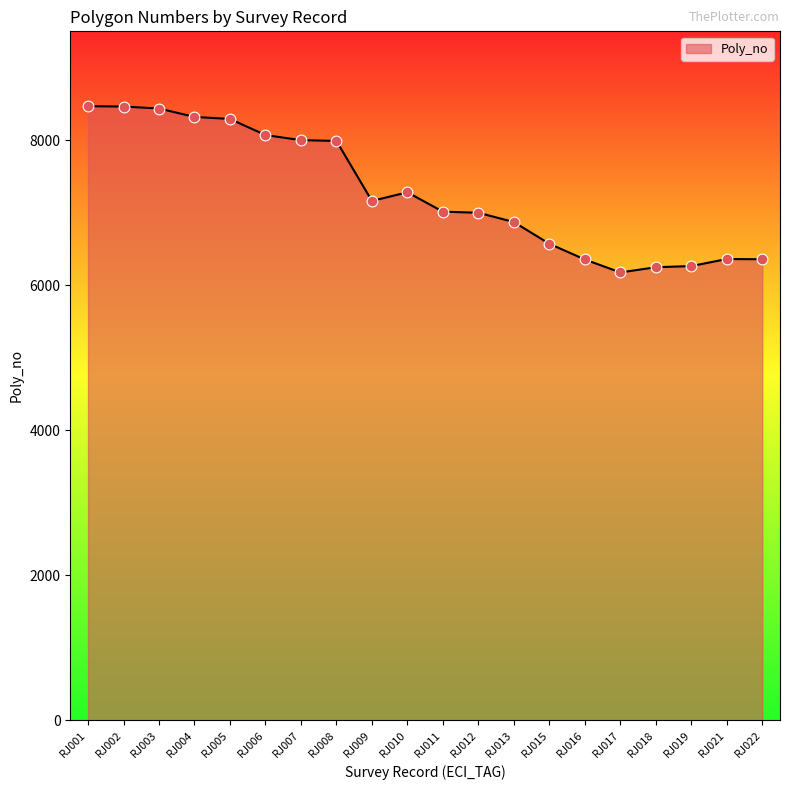

What is the change in value from RJ001 to RJ017?

-2292